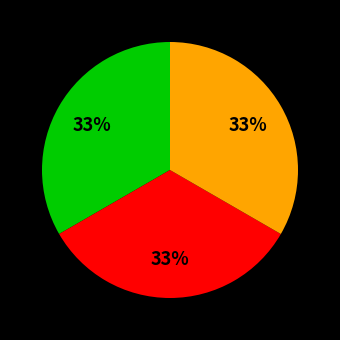

Is there a majority slice in this chart?

No